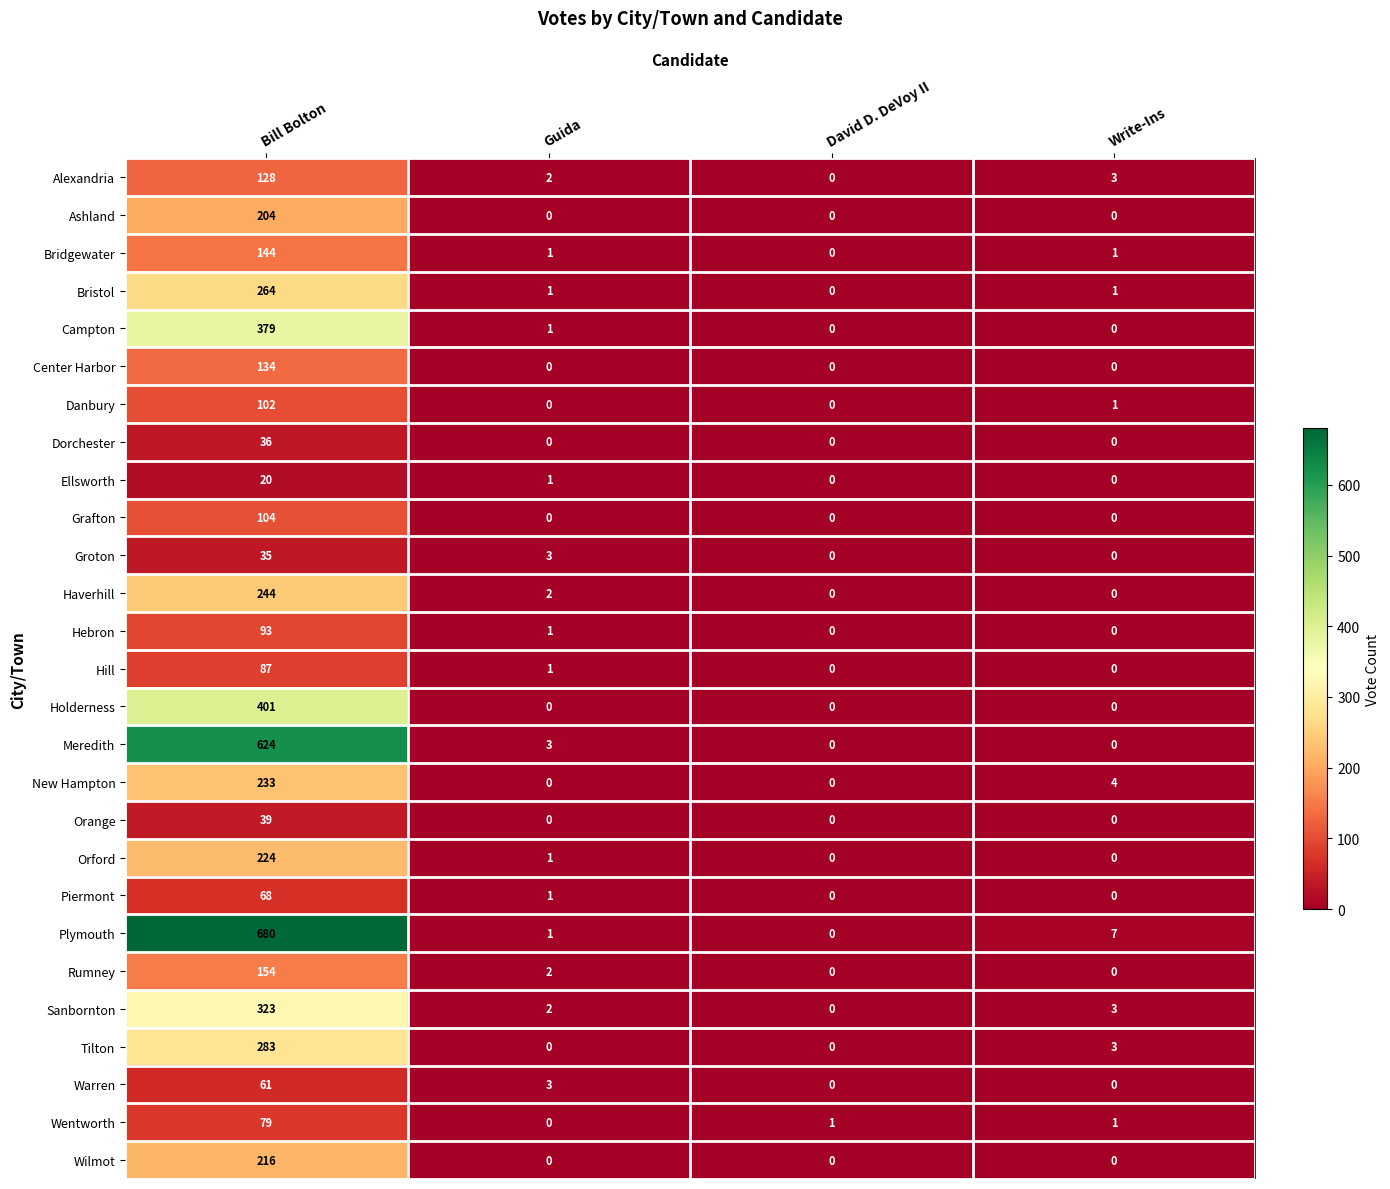

List the series in order of their peak value, highest first.

Plymouth, Meredith, Holderness, Campton, Sanbornton, Tilton, Bristol, Haverhill, New Hampton, Orford, Wilmot, Ashland, Rumney, Bridgewater, Center Harbor, Alexandria, Grafton, Danbury, Hebron, Hill, Wentworth, Piermont, Warren, Orange, Dorchester, Groton, Ellsworth